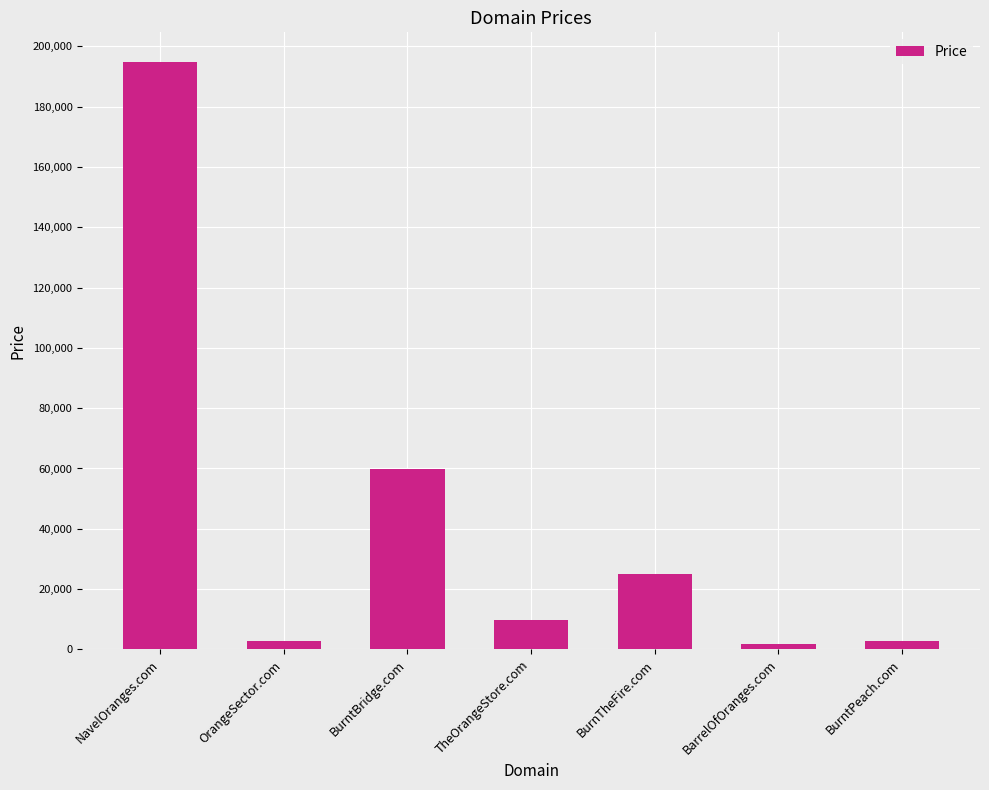

What is the change in value from NavelOranges.com to TheOrangeStore.com?

-185000